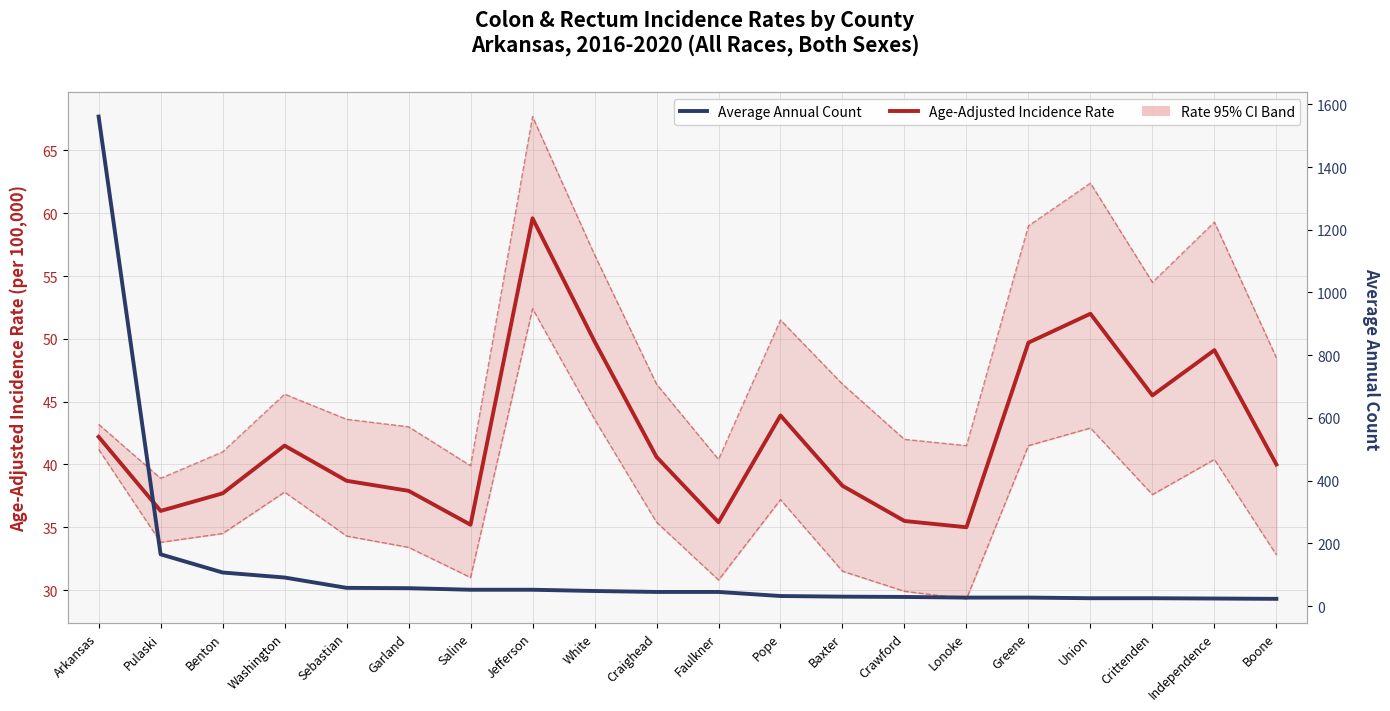

What position from the left is Crawford?

14